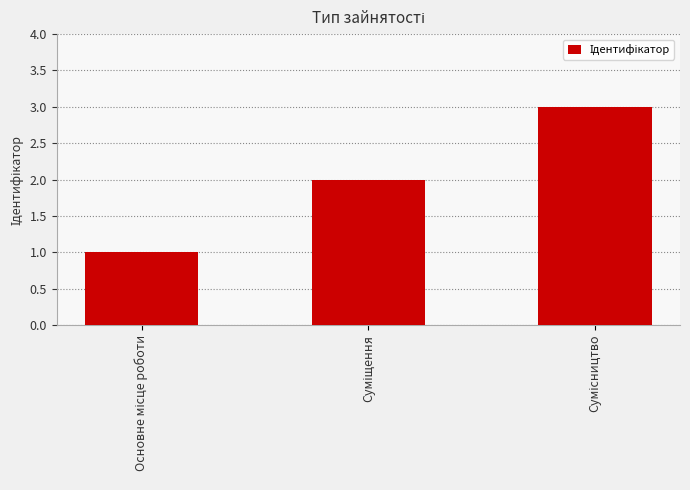

Count the number of data series in this chart.

1